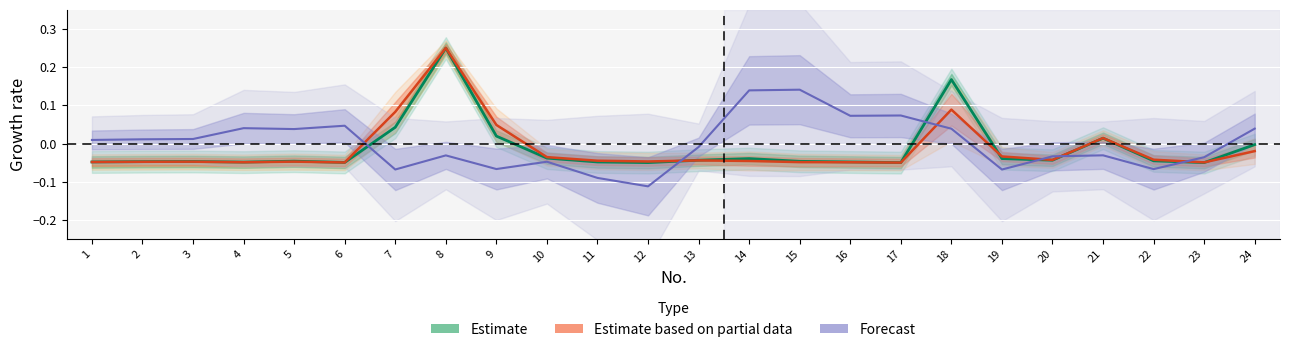

Reading right to left, transcribe all the data shown in this chart.

Estimate: -0.0	-0.1	-0.0	0.0	-0.0	-0.0	0.2	-0.1	-0.0	-0.0	-0.0	-0.0	-0.1	-0.0	-0.0	0.0	0.2	0.0	-0.0	-0.0	-0.0	-0.0	-0.0	-0.0
Estimate based on partial data: -0.0	-0.0	-0.0	0.0	-0.0	-0.0	0.1	-0.1	-0.0	-0.0	-0.0	-0.0	-0.0	-0.0	-0.0	0.0	0.2	0.1	-0.0	-0.0	-0.0	-0.0	-0.0	-0.0
Forecast: 0.0	-0.0	-0.1	-0.0	-0.0	-0.1	0.0	0.1	0.1	0.1	0.1	-0.0	-0.1	-0.1	-0.0	-0.1	-0.0	-0.1	0.0	0.0	0.0	0.0	0.0	0.0